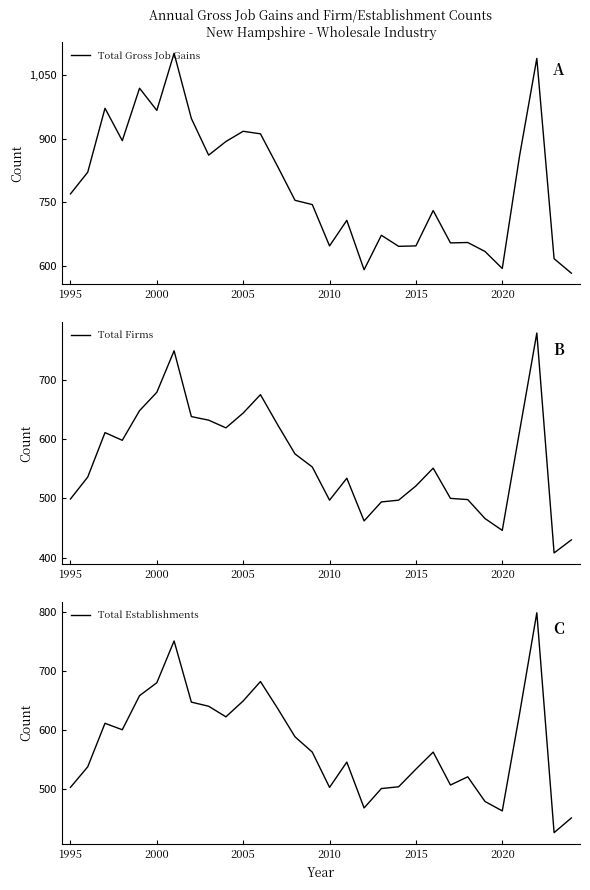

How many categories are shown in the chart?

30